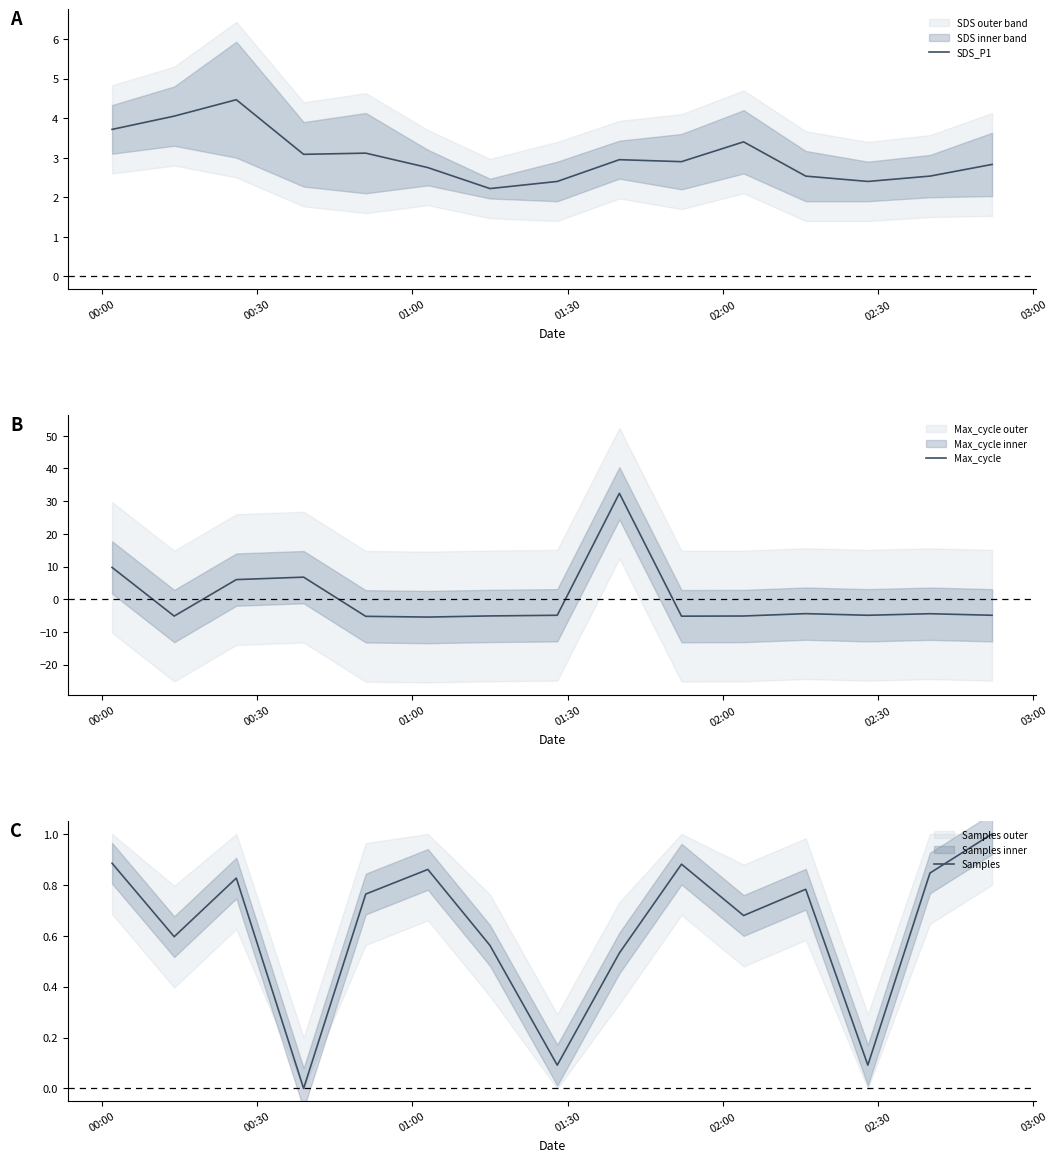

How many data points in Samples are above 0?

14